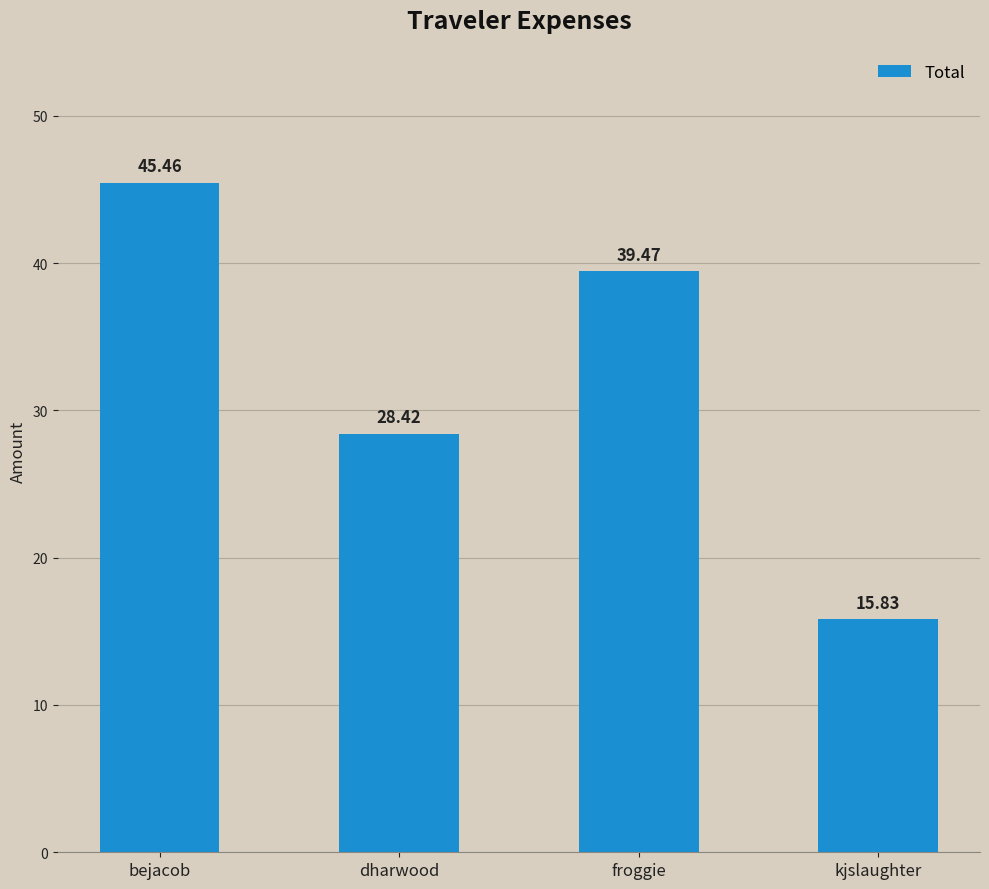

Rank the categories by value from highest to lowest.

bejacob, froggie, dharwood, kjslaughter